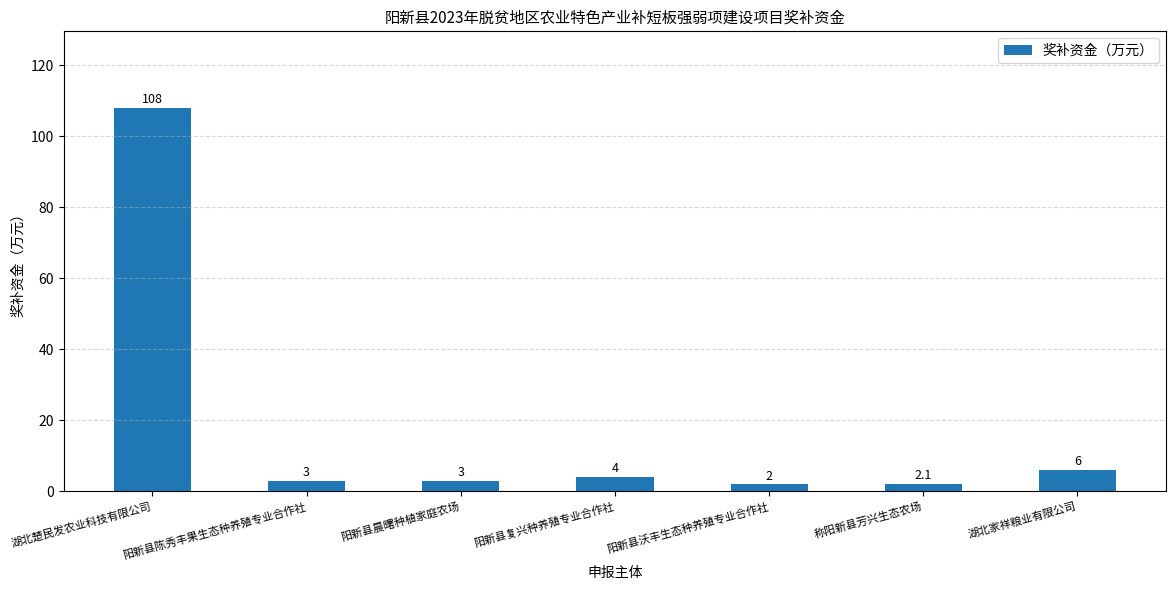

How many data points does each series have?

7